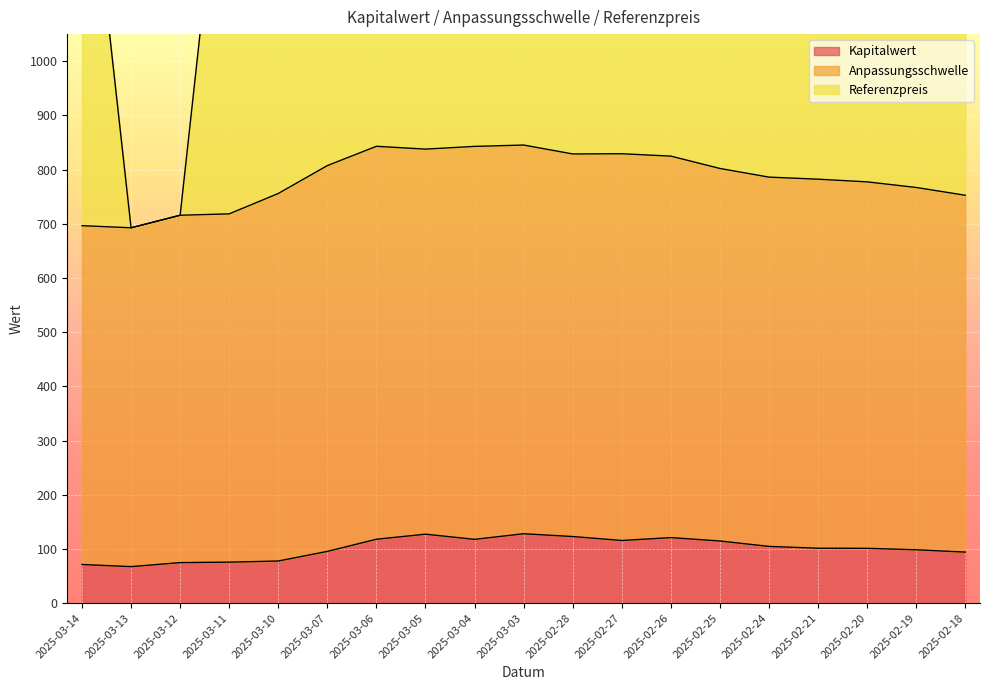

True or false: Referenzpreis has a value of 672.8 at 2025-02-25.

False